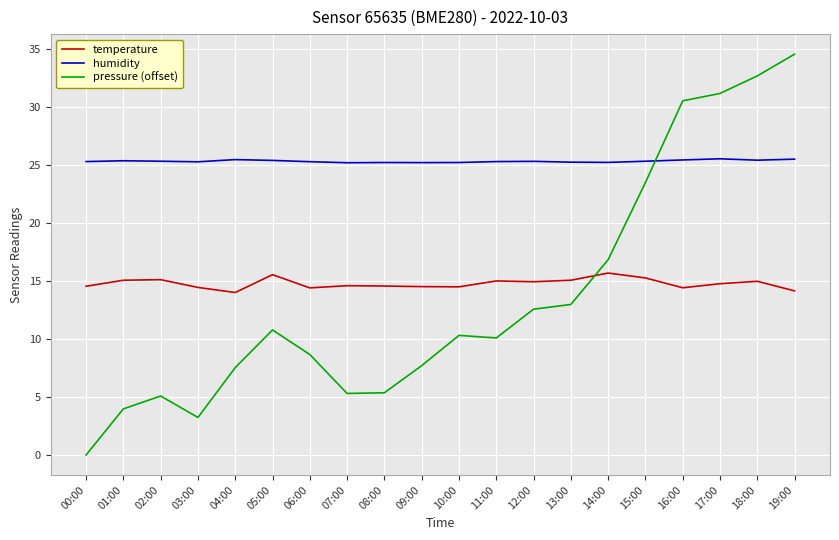

Is it true that temperature equals 5.9 at 12:00?

False